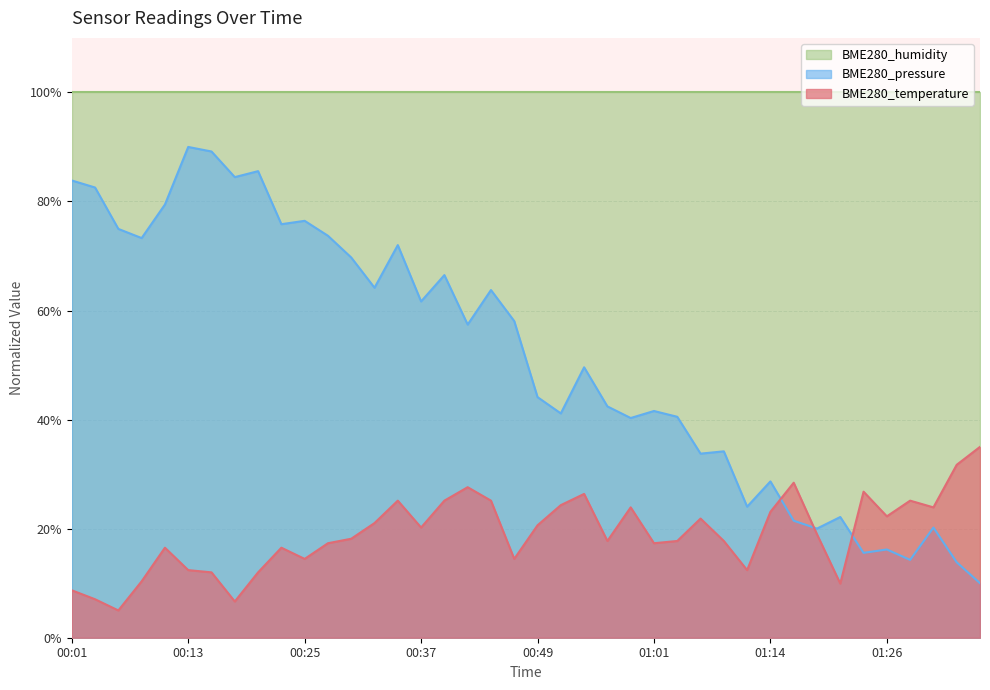

True or false: BME280_temperature has more than 0 interior local peaks.

True